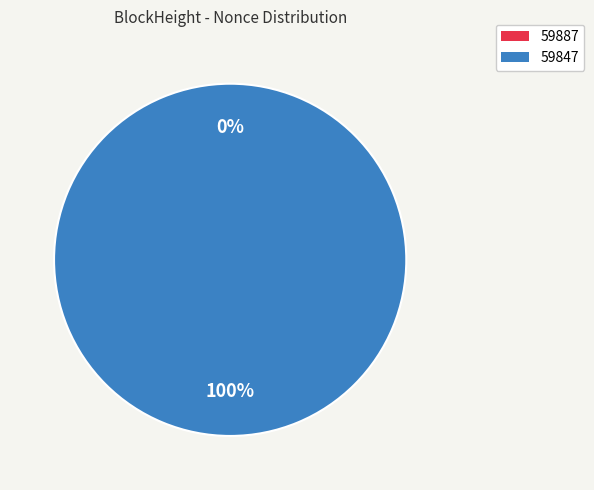

Rank the categories by value from highest to lowest.

59847, 59887